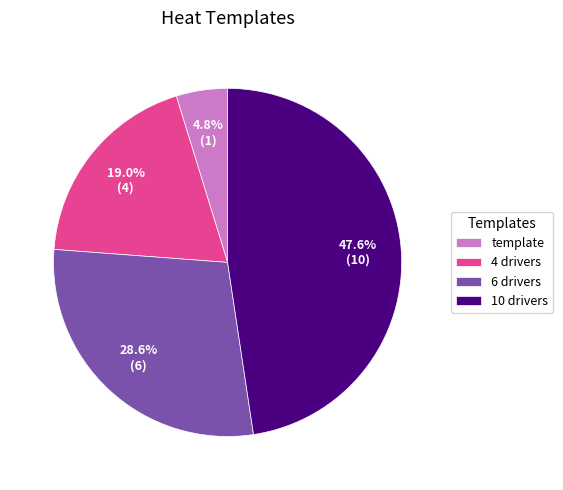

How many slices are in this pie chart?

4